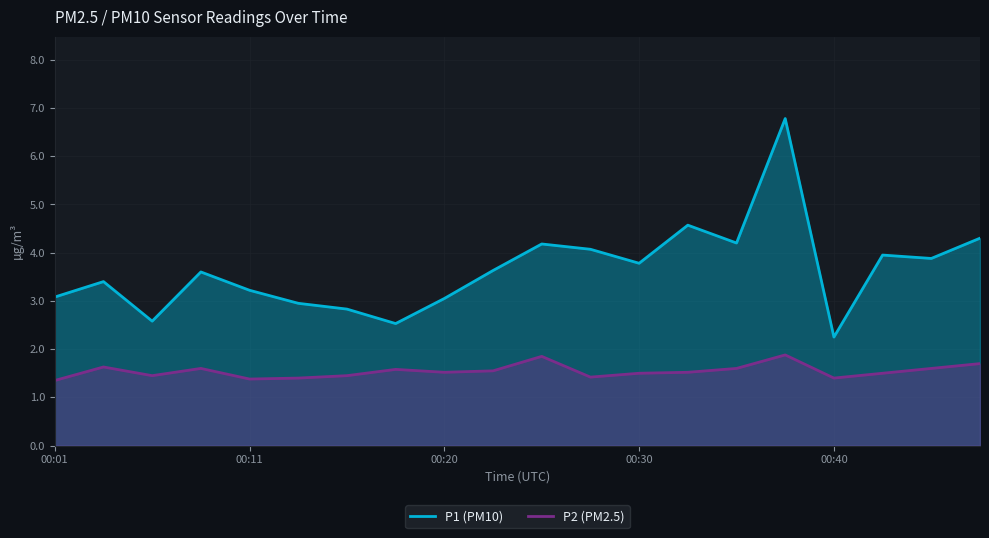

Count the number of categories in the chart.

20